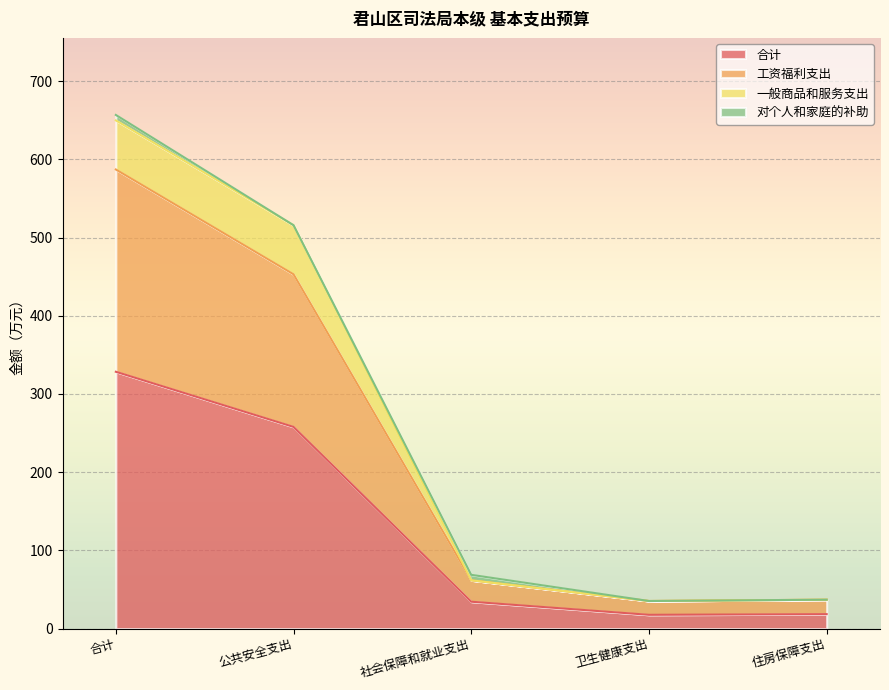

The value of 合计 at 公共安全支出 is 257.9. True or false?

True